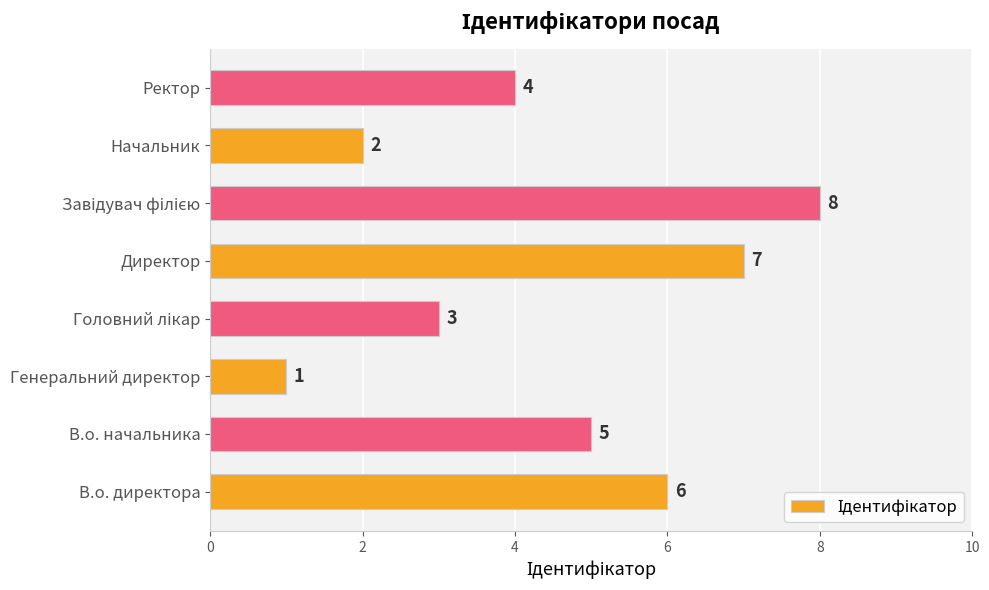

What is the difference between the maximum and minimum values?

7